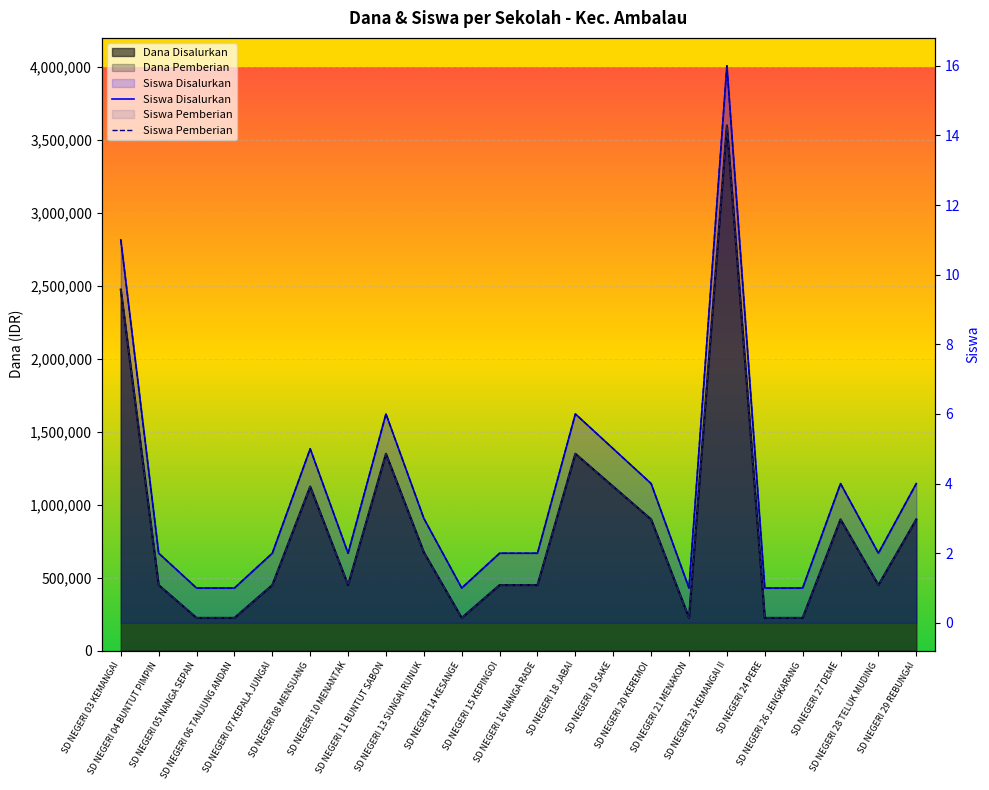

How many data points does each series have?

22